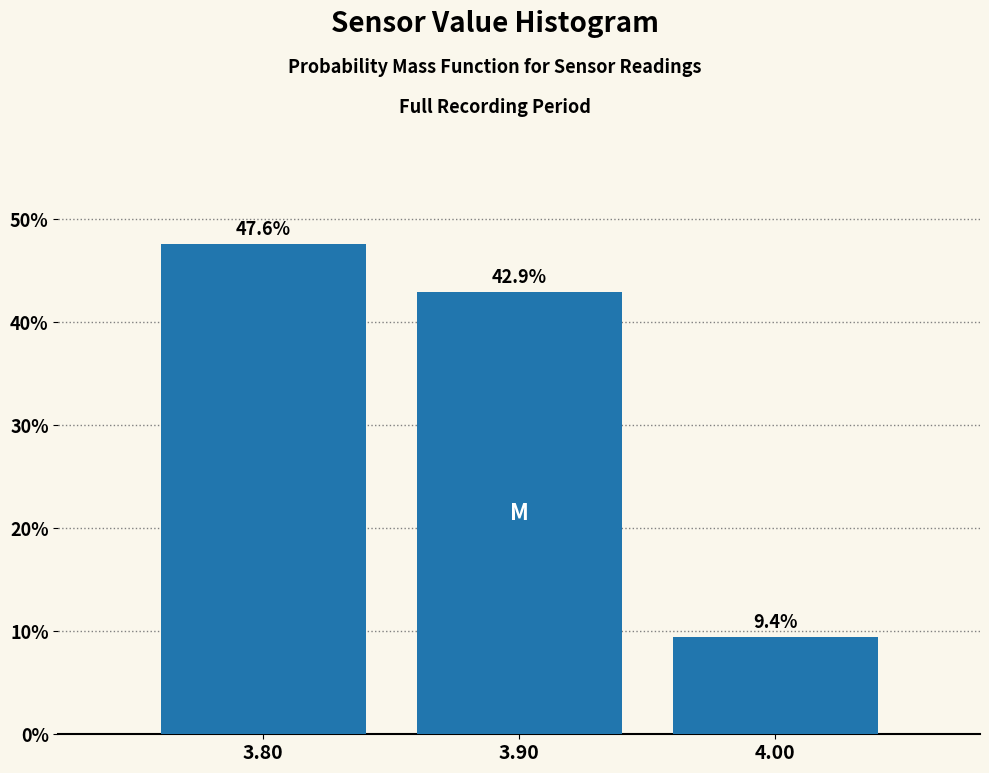

How tall is the bar that spans 3.95 to 4.05 on the x-axis?

9.4